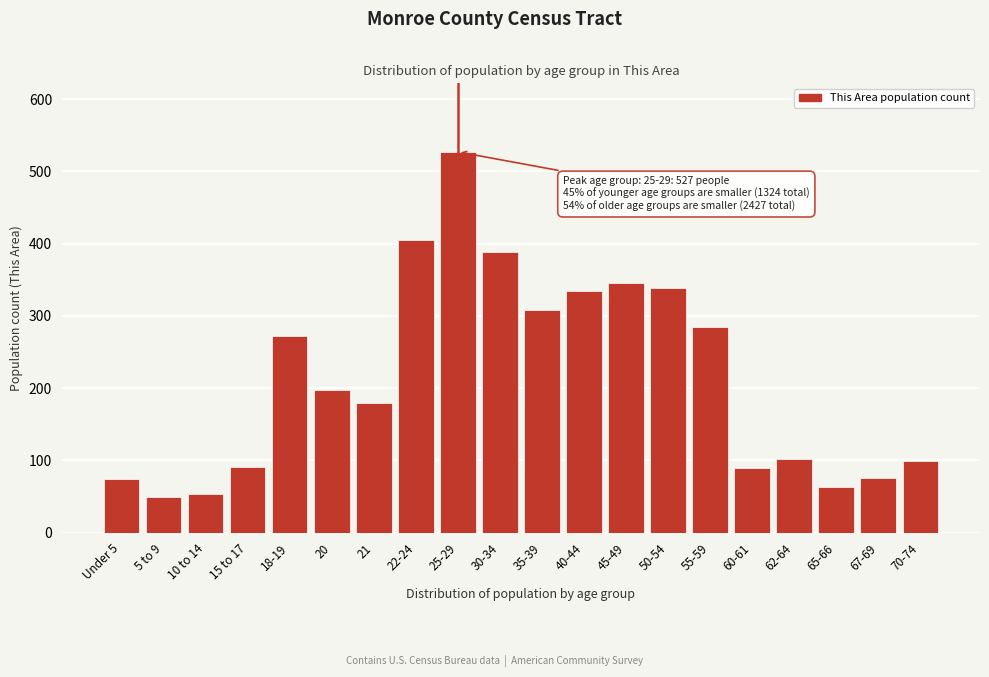

What is the average value?

214